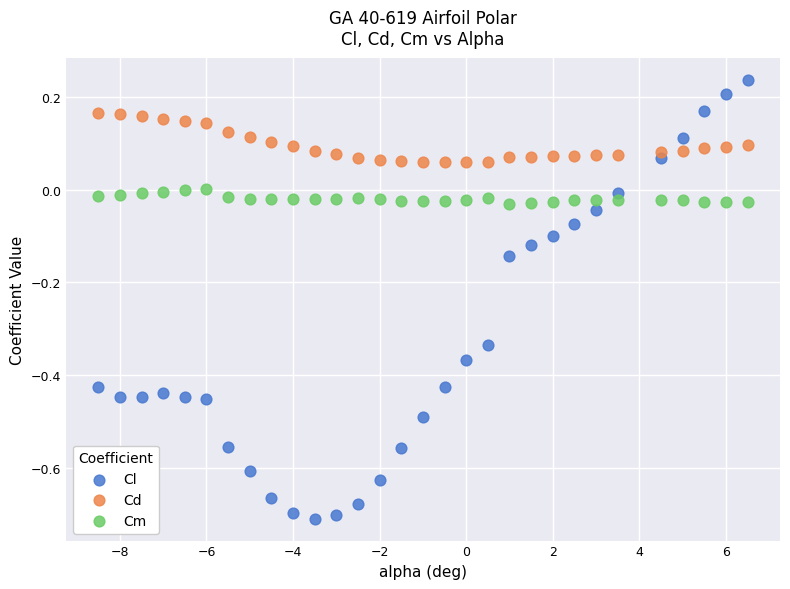

Which series reaches the minimum Y coordinate?

Cl